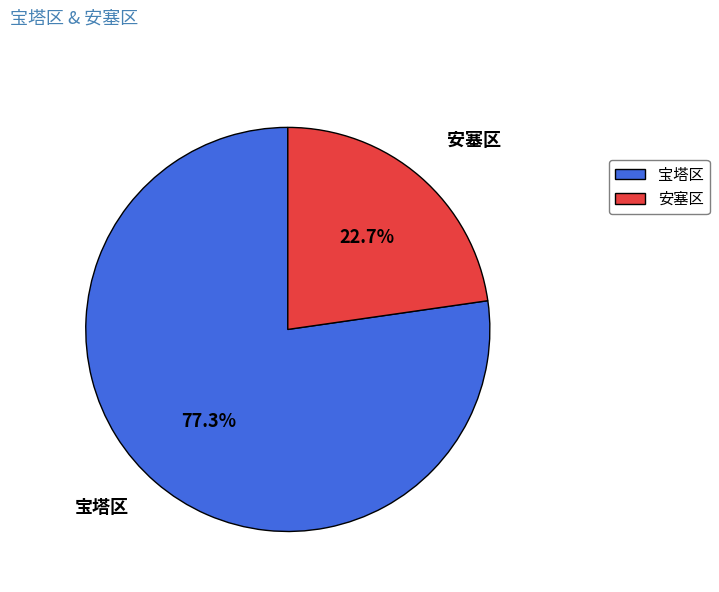

Rank the categories by value from highest to lowest.

宝塔区, 安塞区